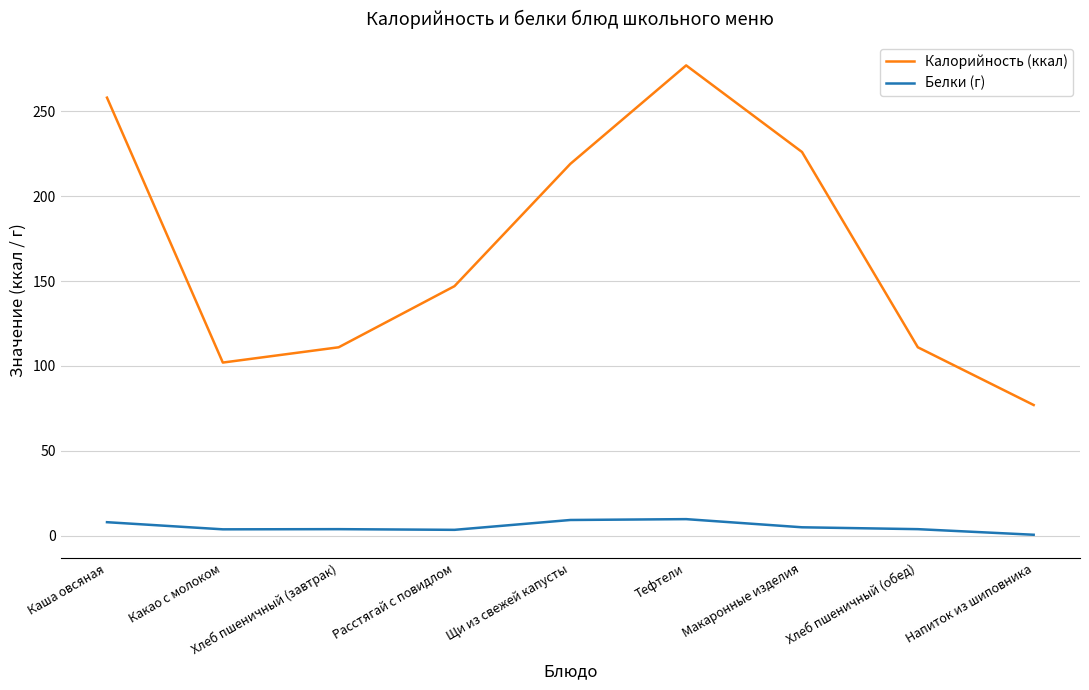

Which category has the lowest value across all series?

Напиток из шиповника